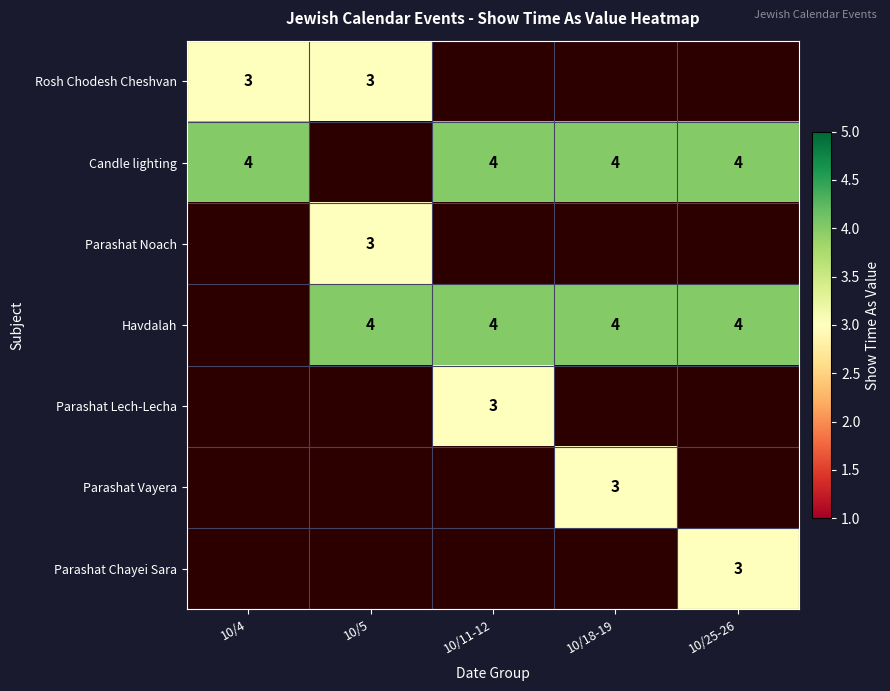

At which category is the sum across all series the highest?

10/11-12